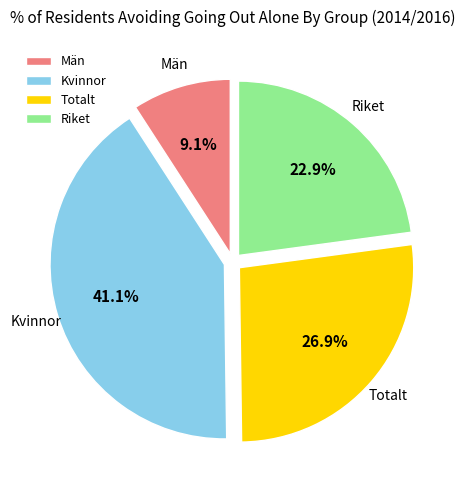

To the nearest percent, what portion does Riket represent?

23%